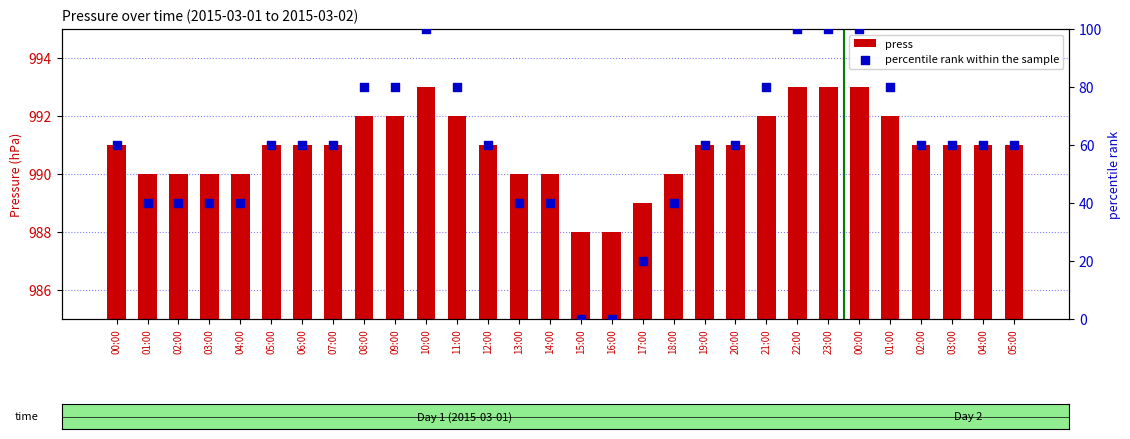

Which series reaches the minimum Y coordinate?

percentile rank within the sample